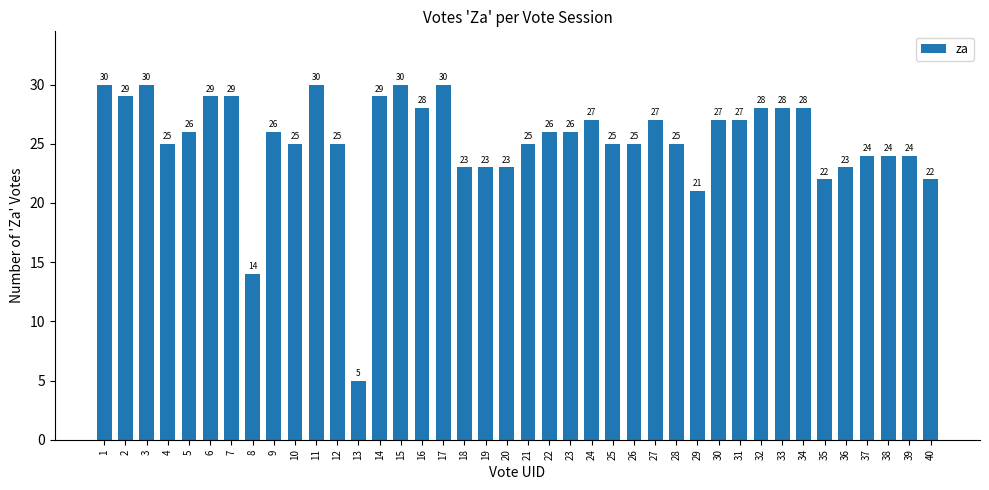

How many values are below 26?

19